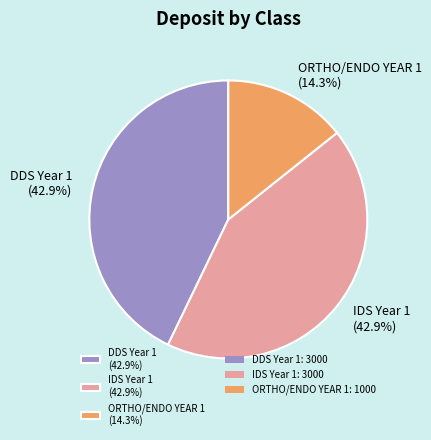

To the nearest percent, what is the average slice percentage?

33%